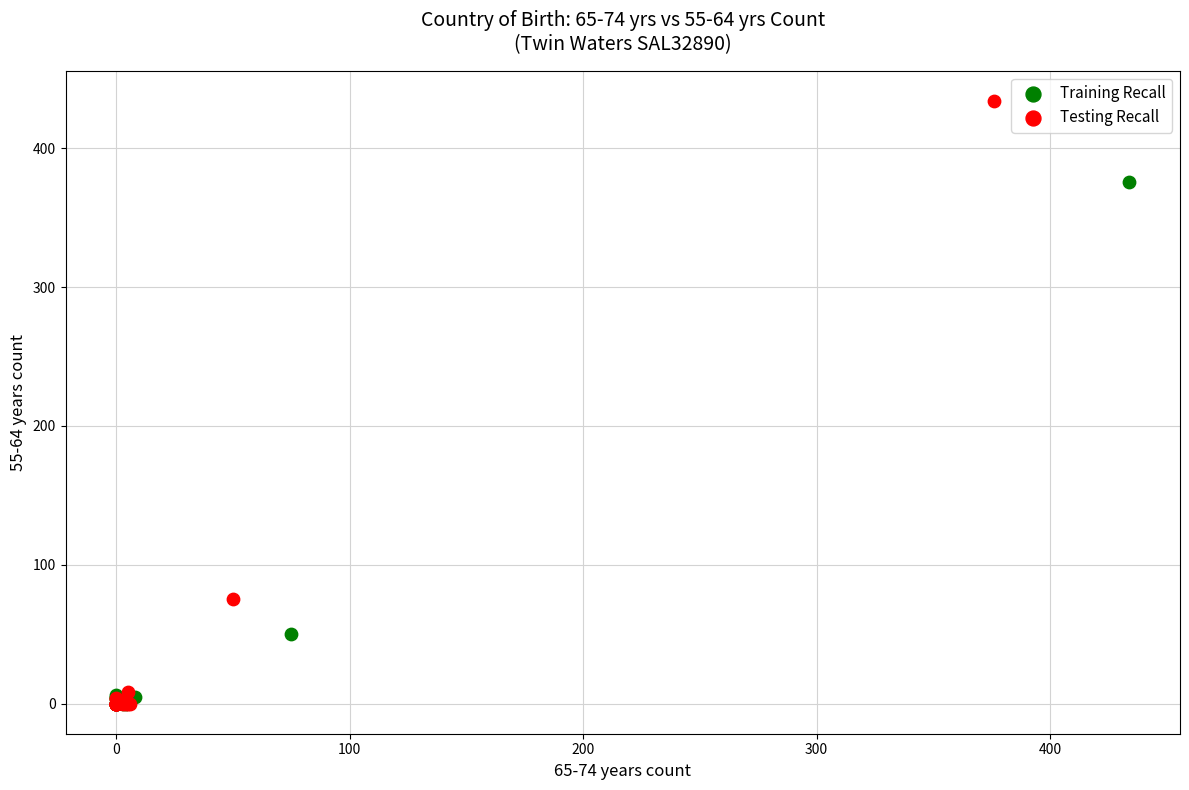

Which series contains the highest Y value?

Testing Recall